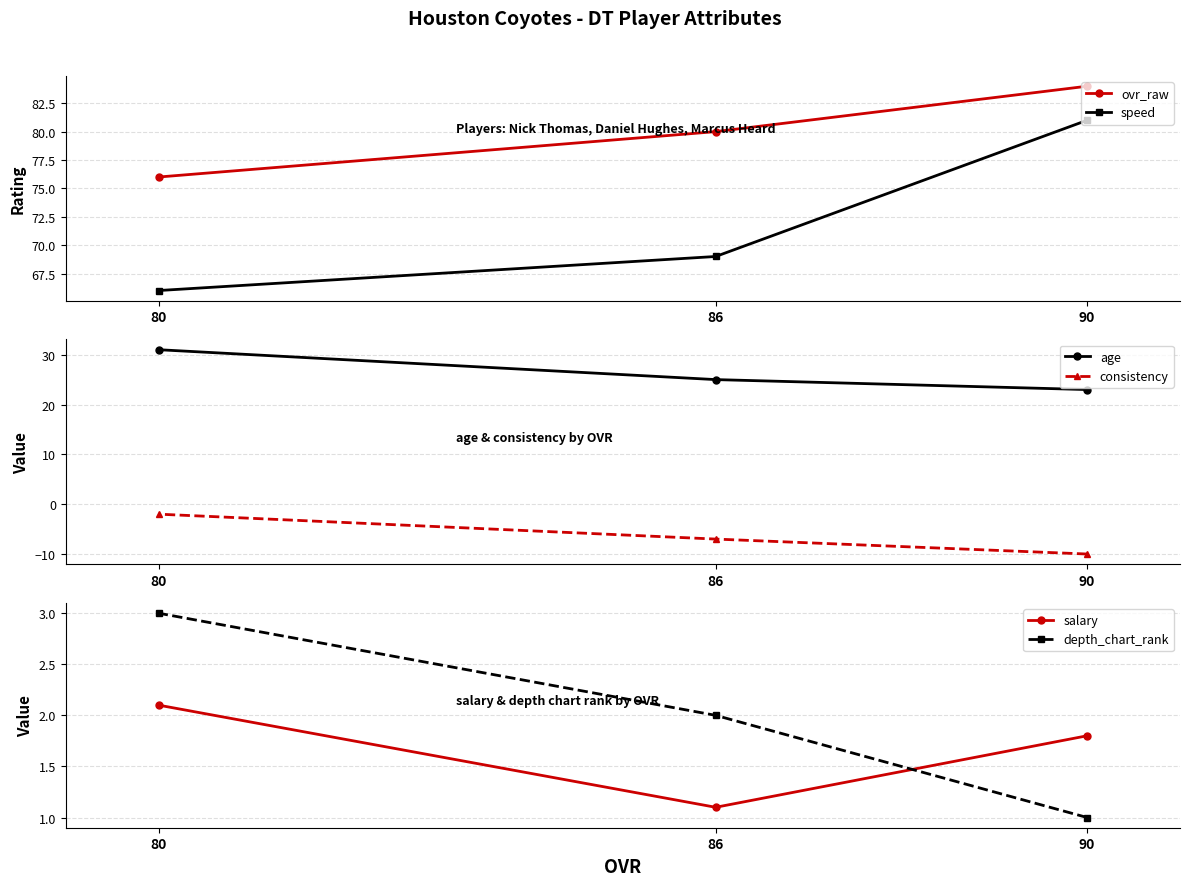

True or false: ovr_raw has a value of 29.2 at 80.

False